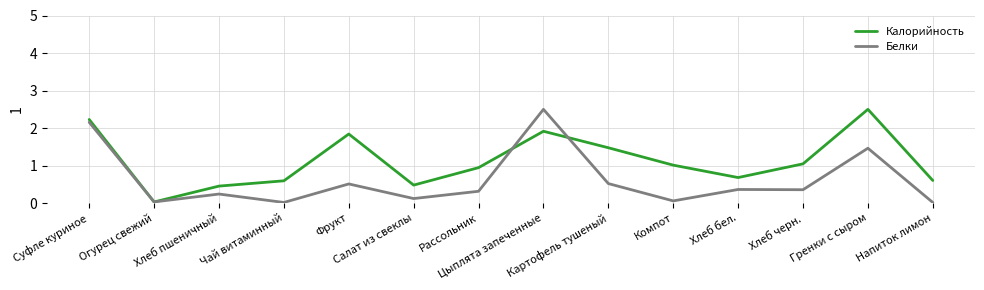

Which series has the largest total across all categories?

Калорийность